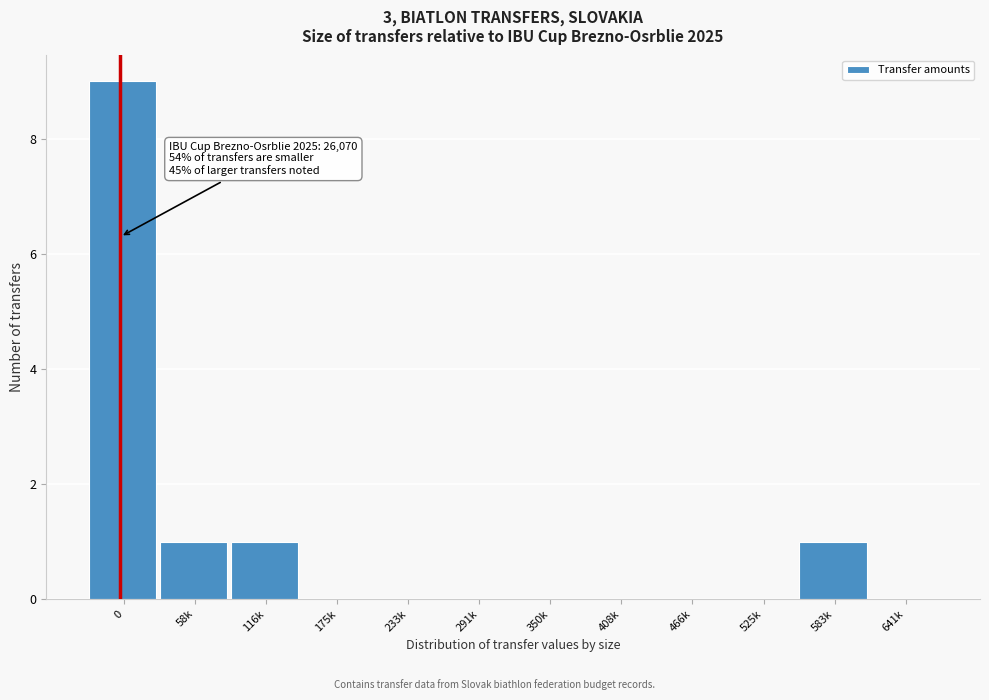

Reading right to left, extract all data points from this chart.

641k=0	583k=1	525k=0	466k=0	408k=0	350k=0	291k=0	233k=0	175k=0	116k=1	58k=1	0=9